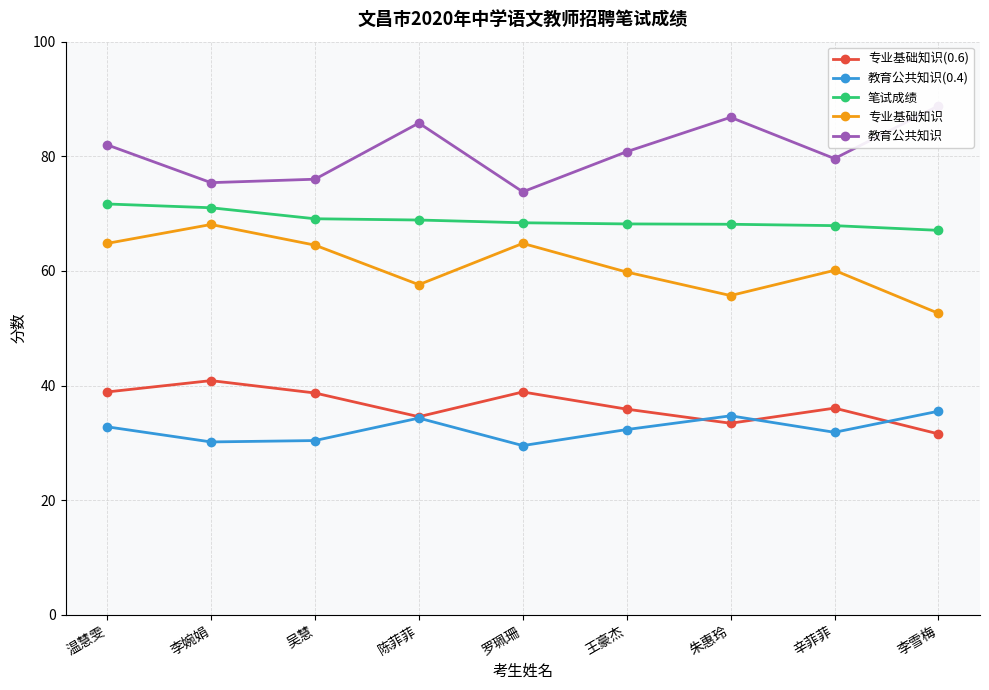

Which series has the widest spread of values?

专业基础知识